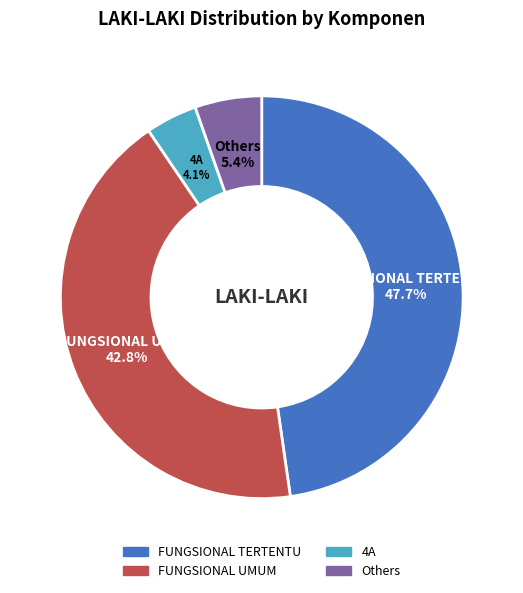

How many segments does this pie chart have?

4